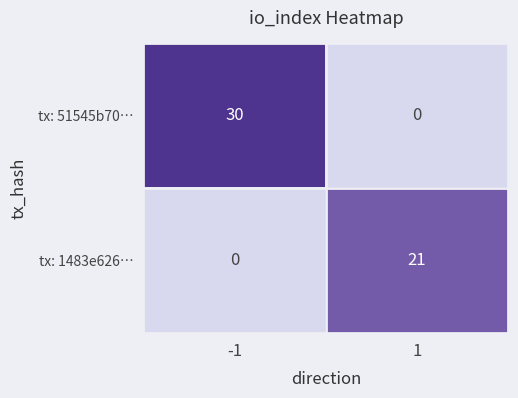

Rank the series at 1 from lowest to highest value.

tx: 51545b70…, tx: 1483e626…